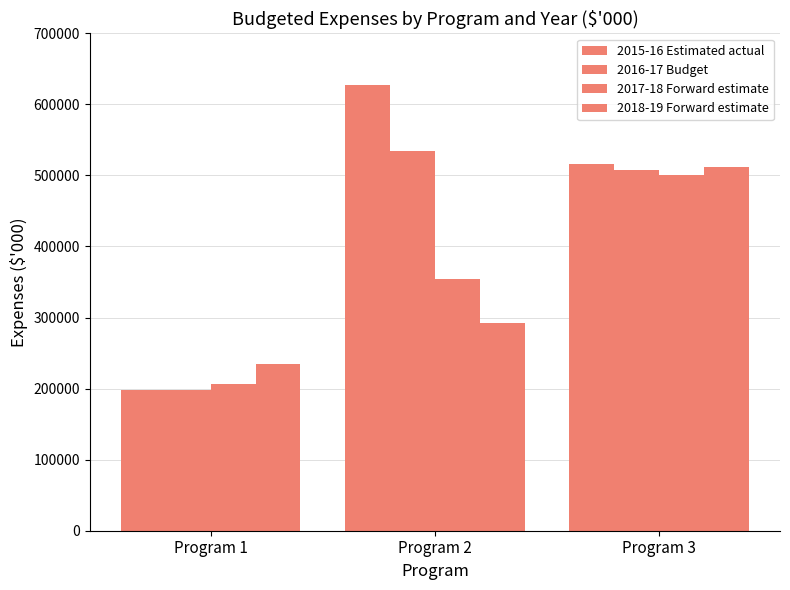

What is the value of the 2016-17 Budget bar at the 1st from the left?

197439